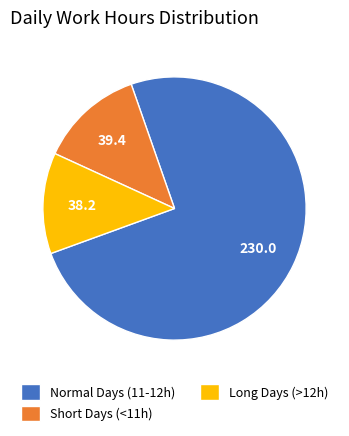

How many slices are in this pie chart?

3